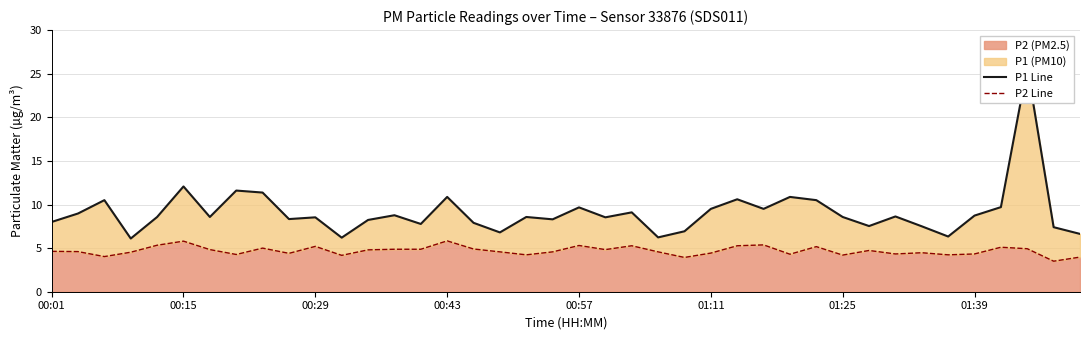

What is the lowest value of the P2 (PM2.5) series?

3.5